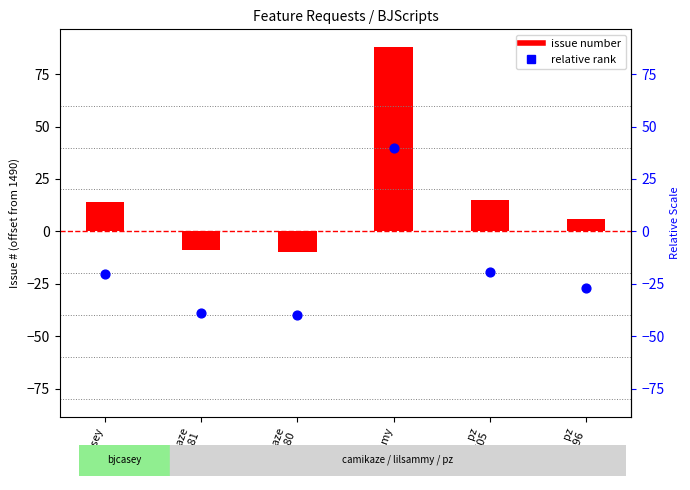

Between lilsammy and bjcasey, which is larger?

lilsammy